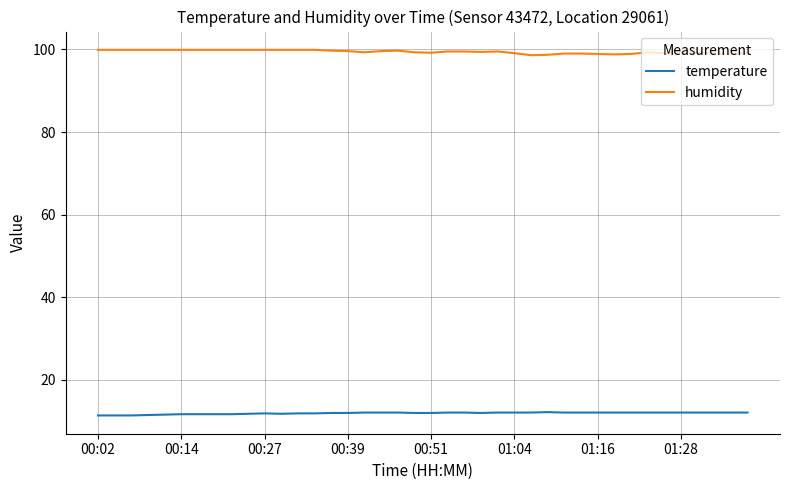

Which series has the largest total across all categories?

humidity